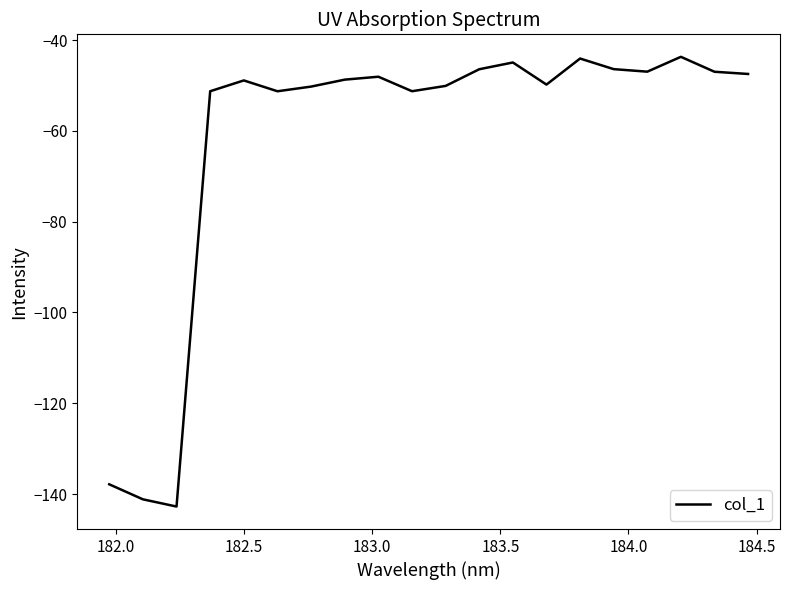

How many lines are shown in the chart?

1